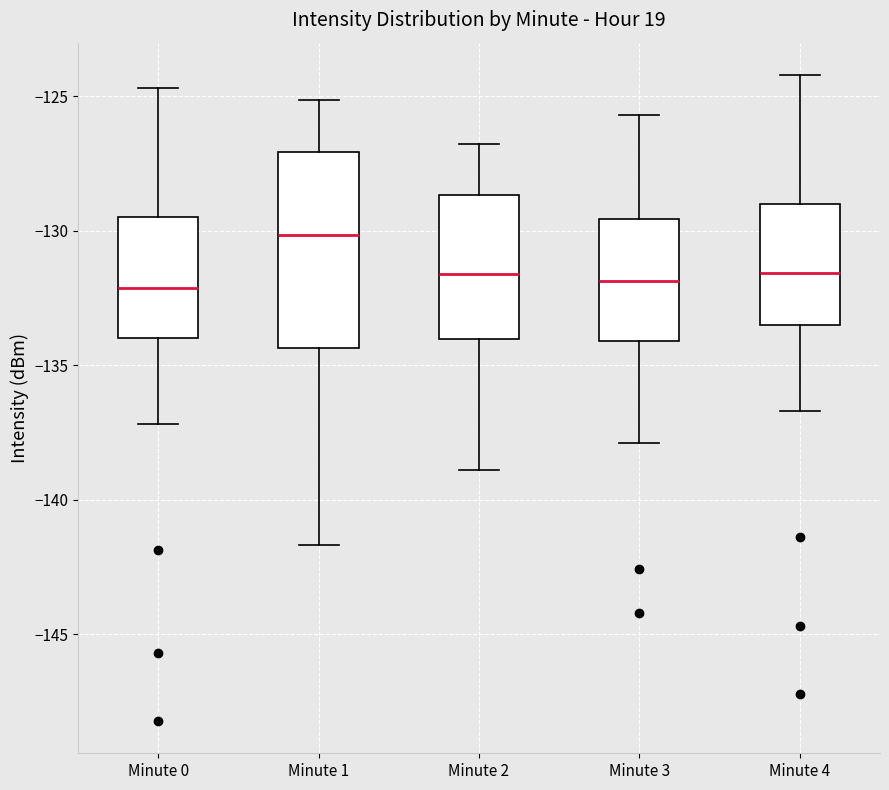

Reading left to right, read every box against the y-axis: the position of its median line, the range the box covers, and the ends of its whiskers. The values are not printed on the chart, so give them approximately, as read against the axis.

Minute 0: median -132.0, box -134.0 to -129.5, whiskers -137.0 to -124.5
Minute 1: median -130.0, box -134.5 to -127.0, whiskers -141.5 to -125.0
Minute 2: median -131.5, box -134.0 to -128.5, whiskers -139.0 to -127.0
Minute 3: median -132.0, box -134.0 to -129.5, whiskers -138.0 to -125.5
Minute 4: median -131.5, box -133.5 to -129.0, whiskers -136.5 to -124.0